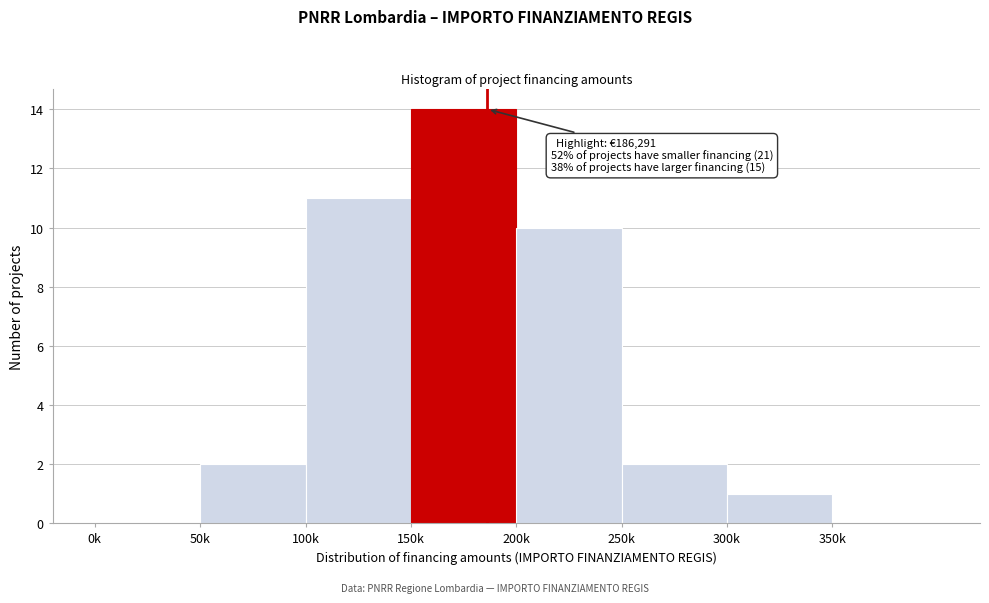

Reading left to right, what are all the values shown in this chart?

0k=0	50k=2	100k=11	150k=14	200k=10	250k=2	300k=1	350k=0